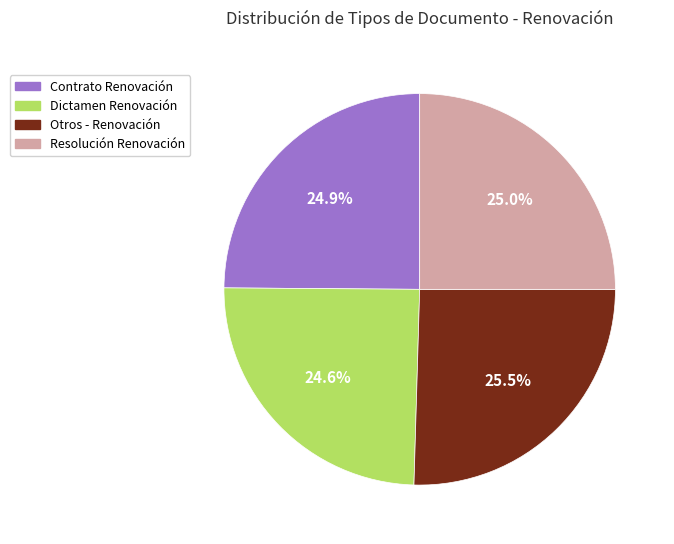

What is the total percentage of Contrato Renovación and Otros - Renovación?

50.4%